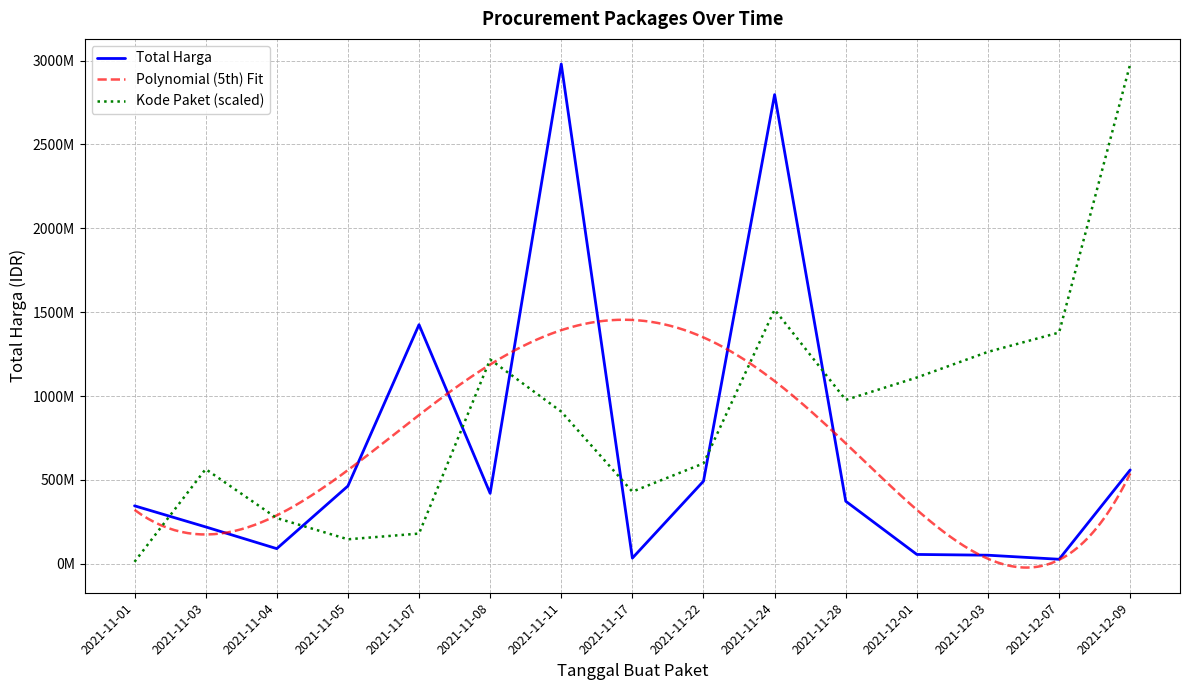

What is the minimum value for Total Harga?

27412000.0